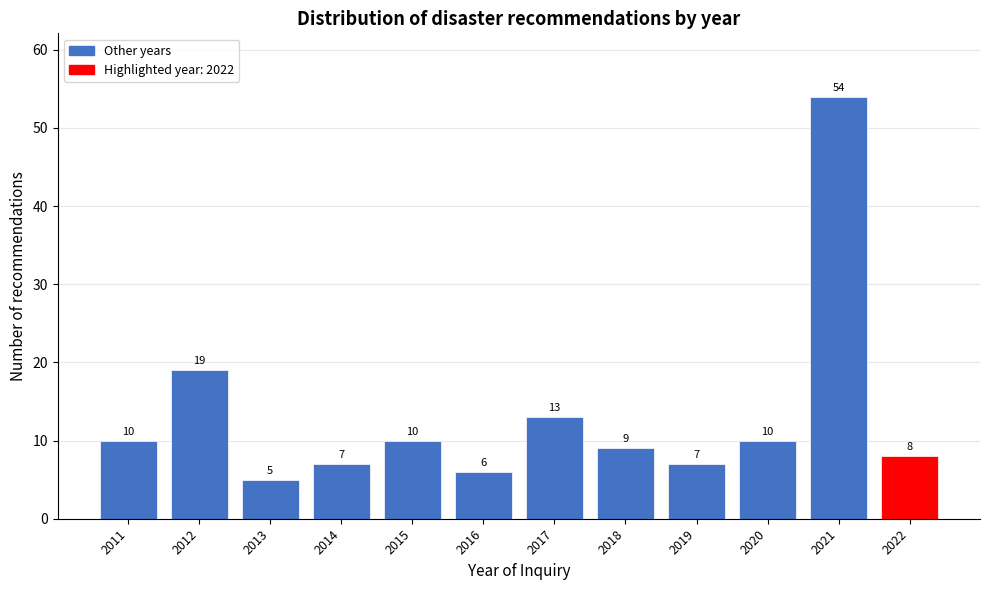

Reading left to right, list all the values displayed in this chart.

10	19	5	7	10	6	13	9	7	10	54	8